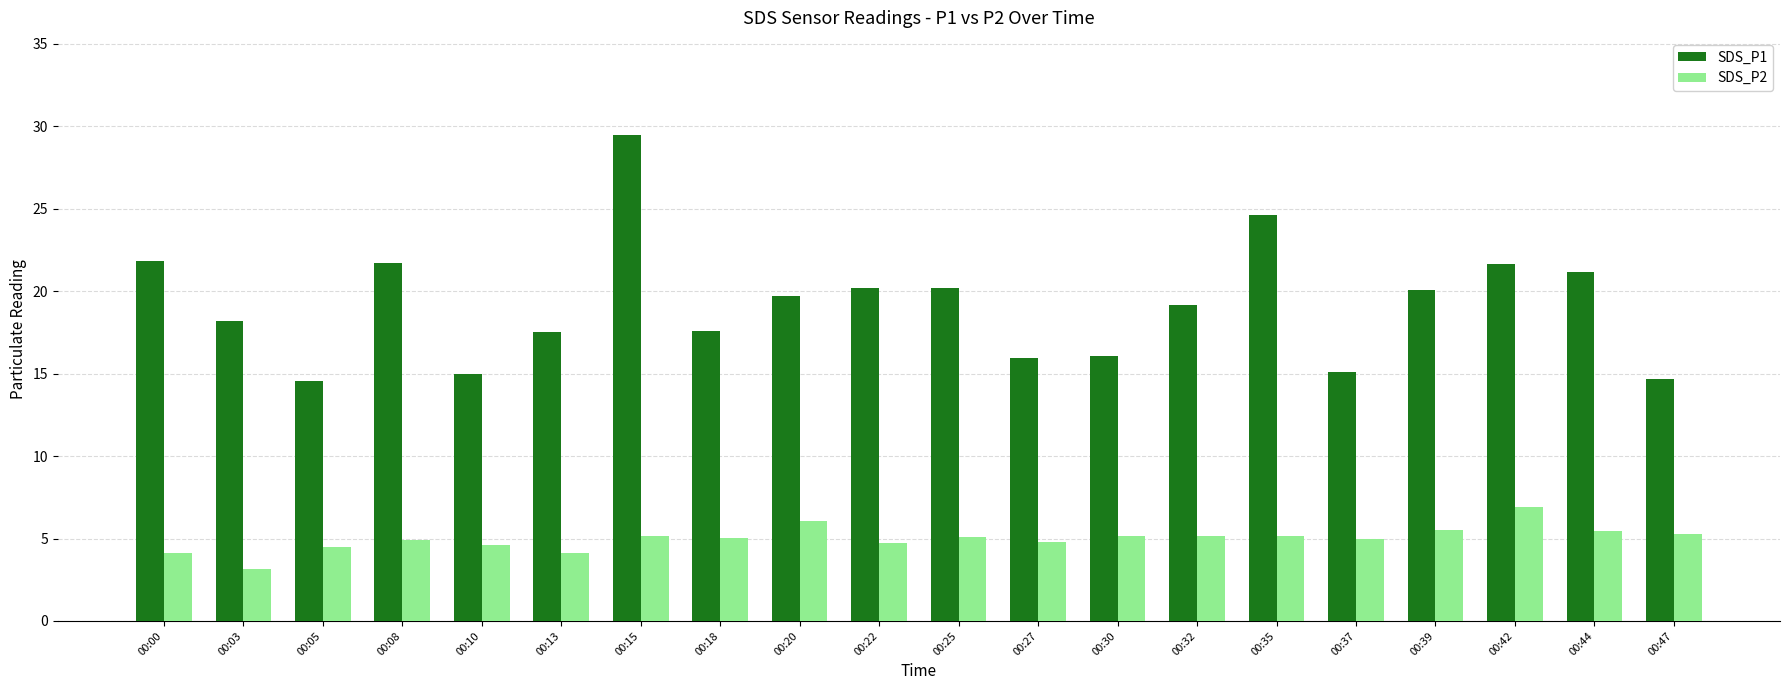

What value does the SDS_P2 series have at 00:44?

5.4